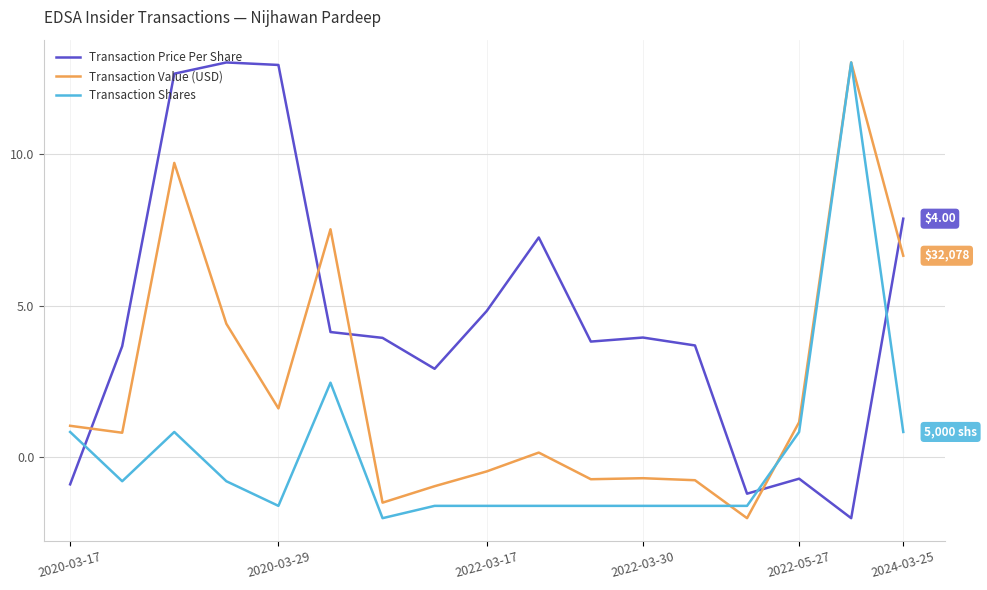

True or false: Transaction Shares and Transaction Price Per Share intersect in this chart.

True